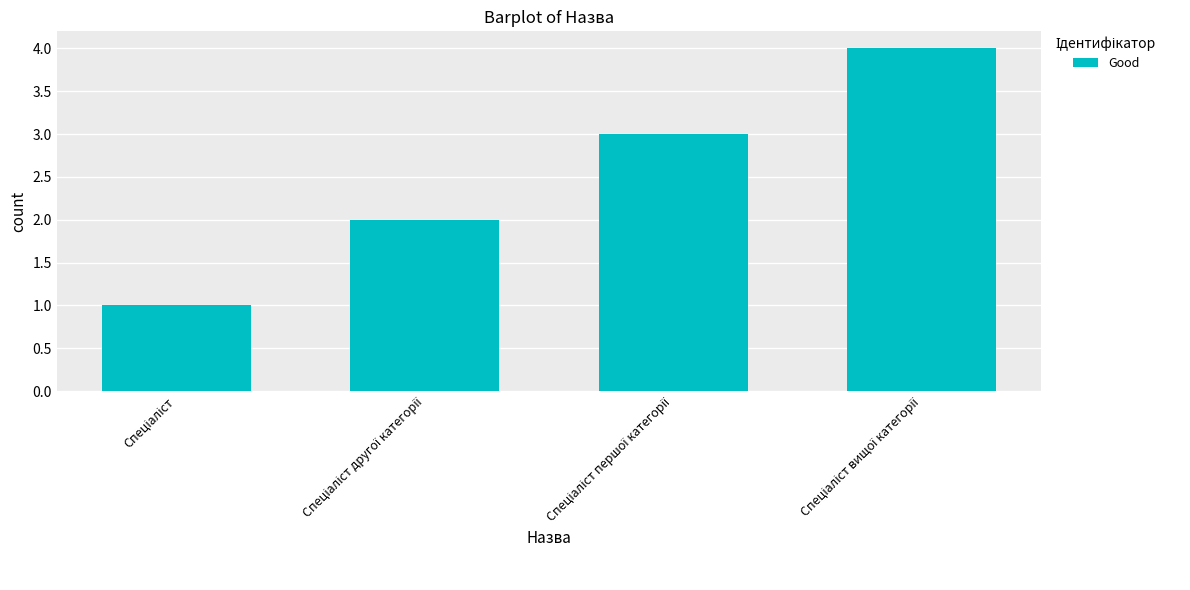

How many values are between 2 and 4?

3